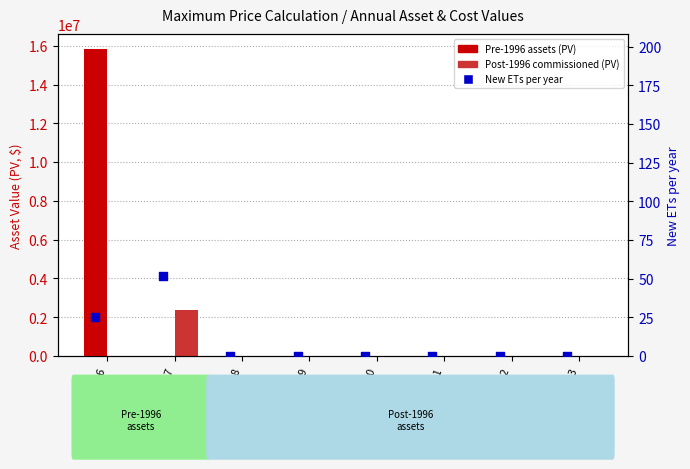

Which series has the largest total across all categories?

Pre-1996 assets (PV)